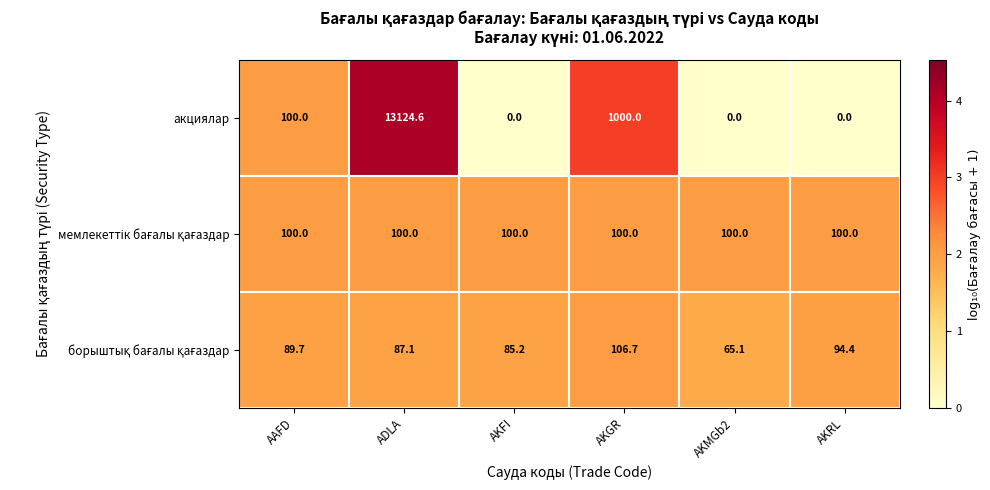

Which series has the largest total across all categories?

акциялар